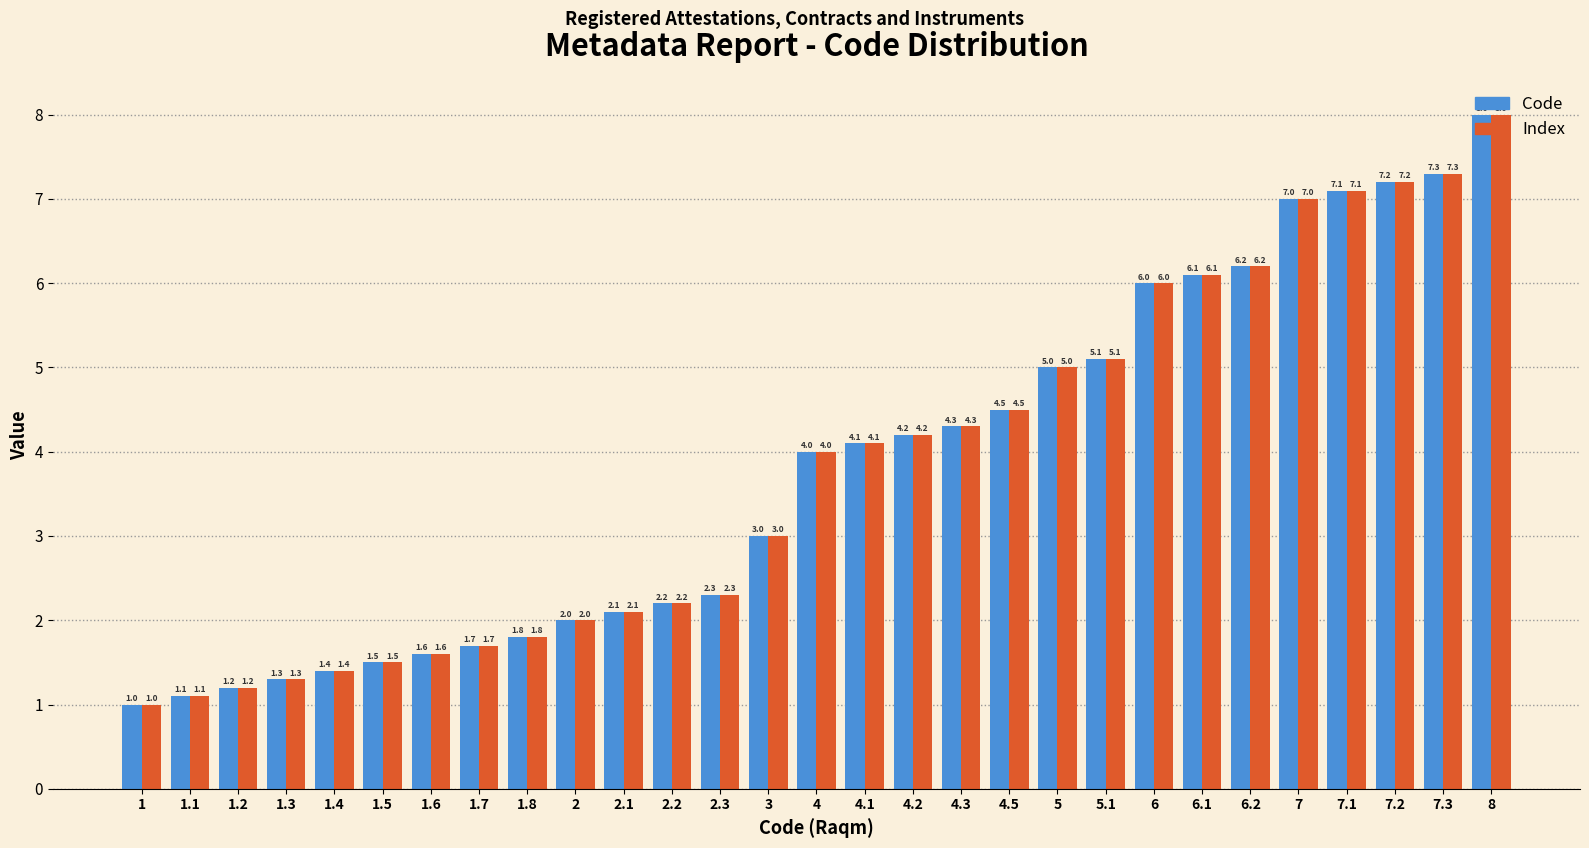

Rank the categories by Code value from highest to lowest.

8, 7.3, 7.2, 7.1, 7, 6.2, 6.1, 6, 5.1, 5, 4.5, 4.3, 4.2, 4.1, 4, 3, 2.3, 2.2, 2.1, 2, 1.8, 1.7, 1.6, 1.5, 1.4, 1.3, 1.2, 1.1, 1